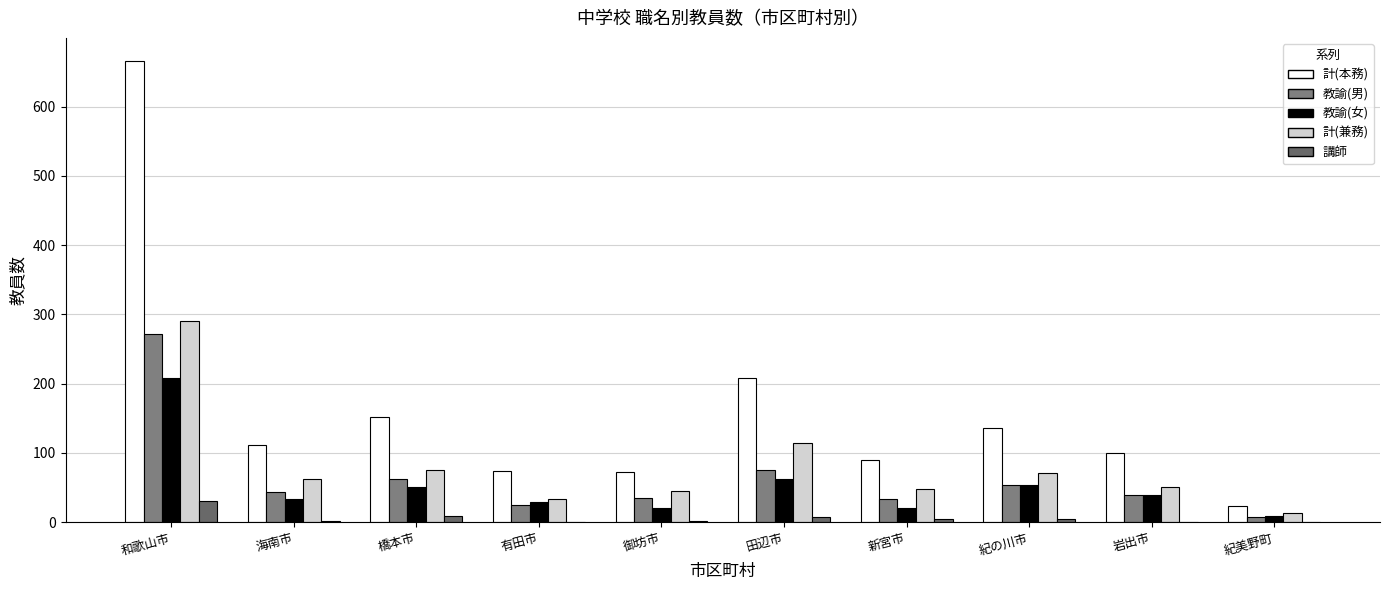

The 教諭(男) series shows 63 at 御坊市. True or false?

False